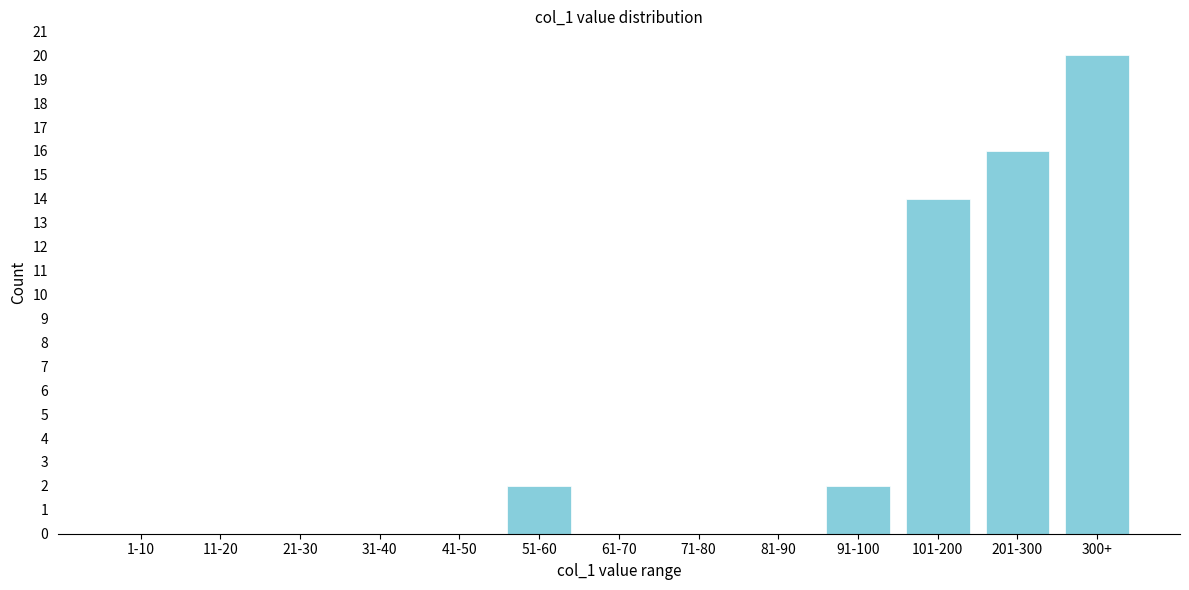

Reading right to left, list all the values displayed in this chart.

300+=20	201-300=16	101-200=14	91-100=2	81-90=0	71-80=0	61-70=0	51-60=2	41-50=0	31-40=0	21-30=0	11-20=0	1-10=0